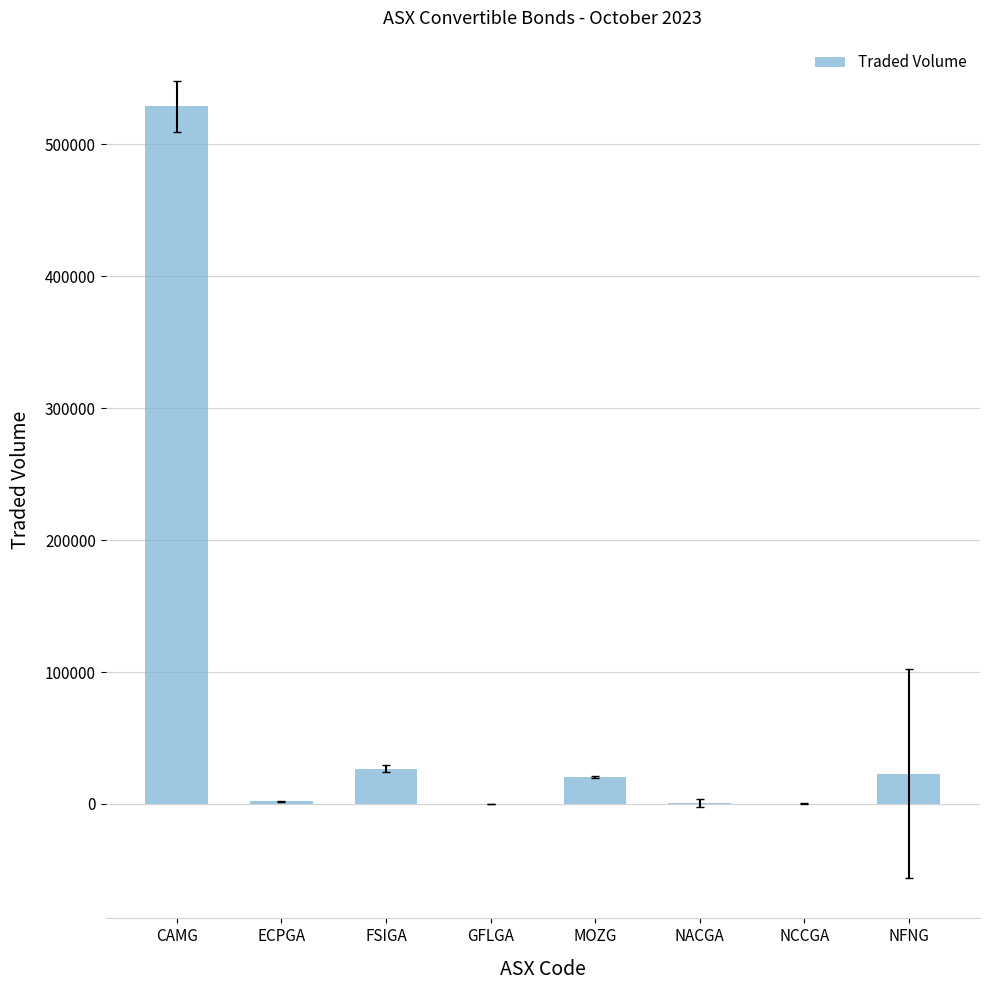

Is it true that the value at NACGA is 814?

True